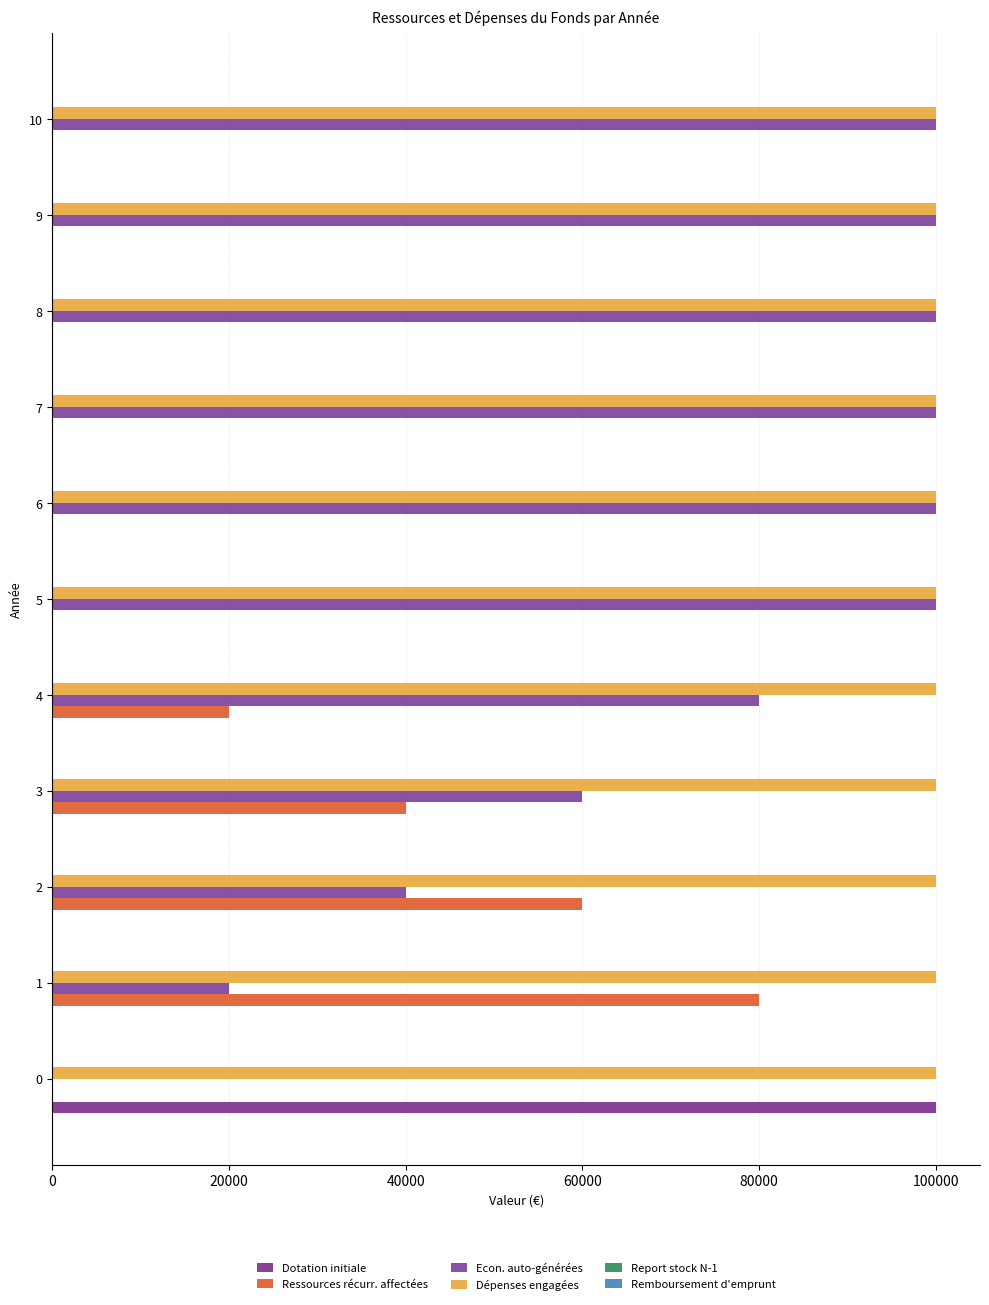

Which series has the largest total across all categories?

Dépenses engagées